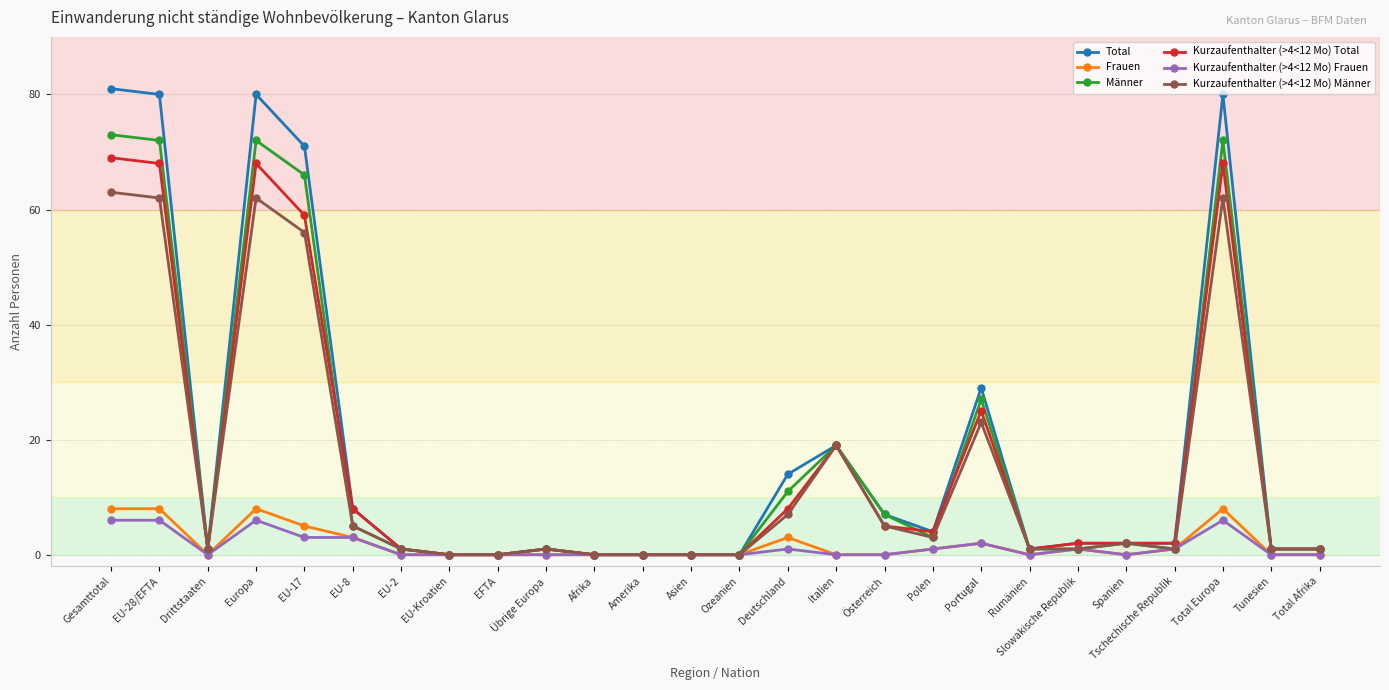

True or false: Kurzaufenthalter (>4<12 Mo) Total has a value of 59 at EU-17.

True